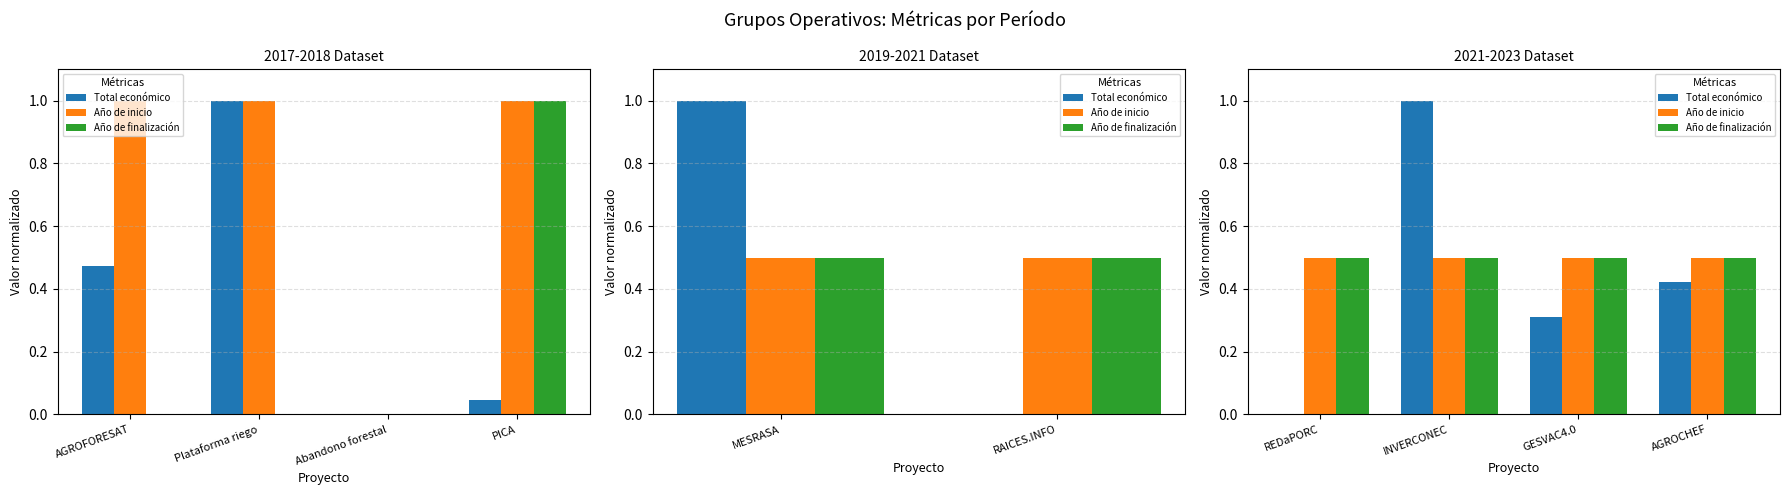

What is the label of the 2nd bar from the right?

GESVAC4.0